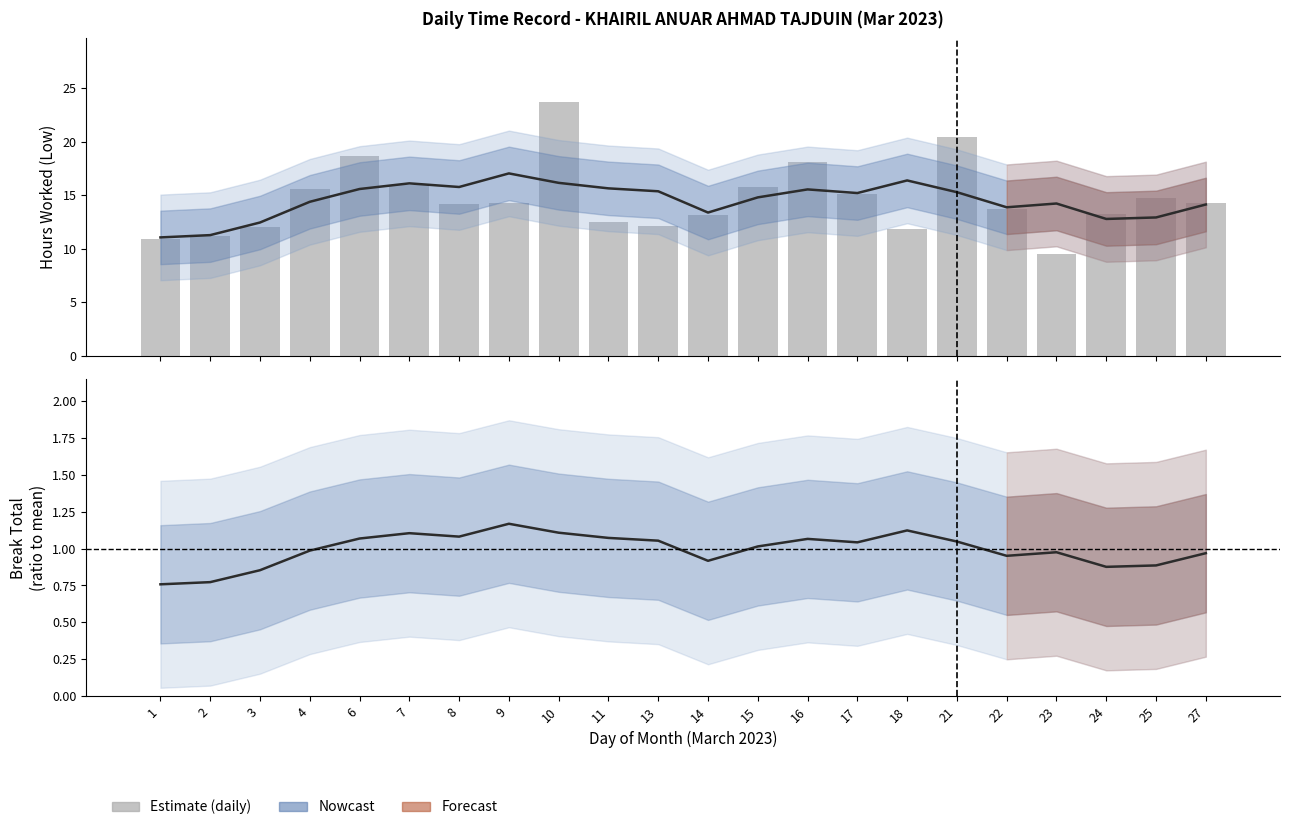

Which series has the widest spread of values?

Low (hours worked)